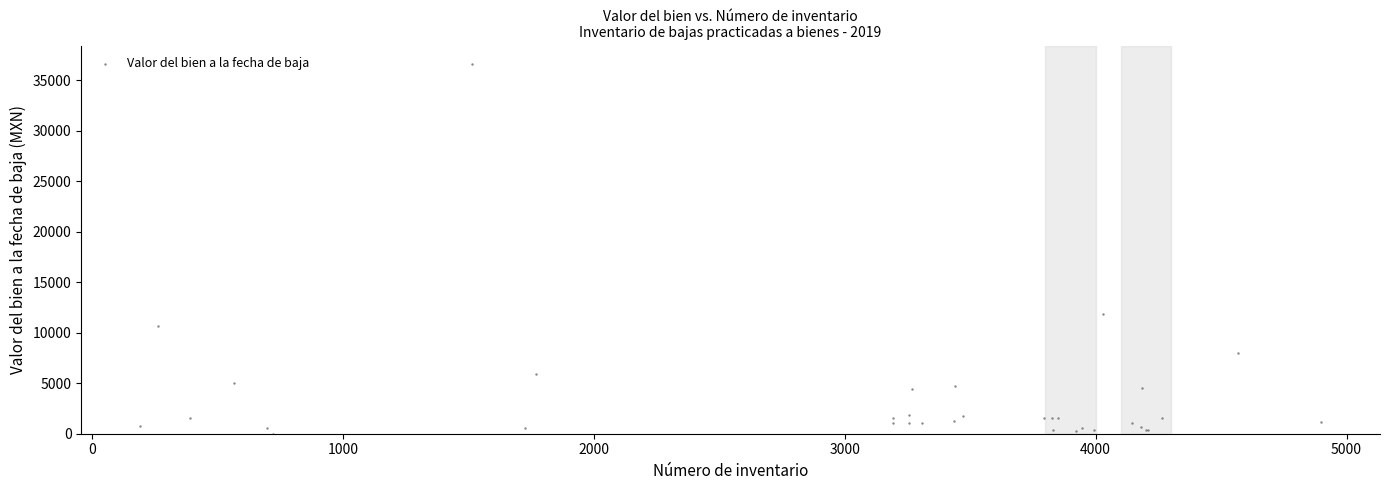

What Y value in the scatter plot is closest to 18297?

11832.0